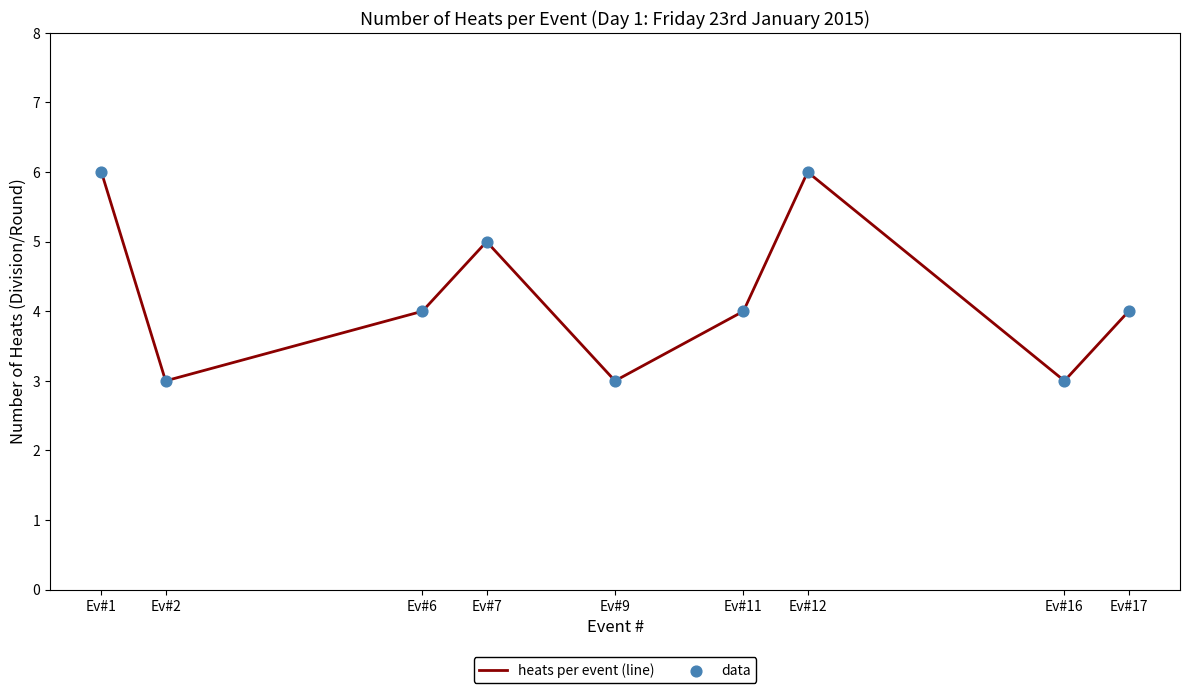

Between Ev#7 and Ev#6, which is larger?

Ev#7